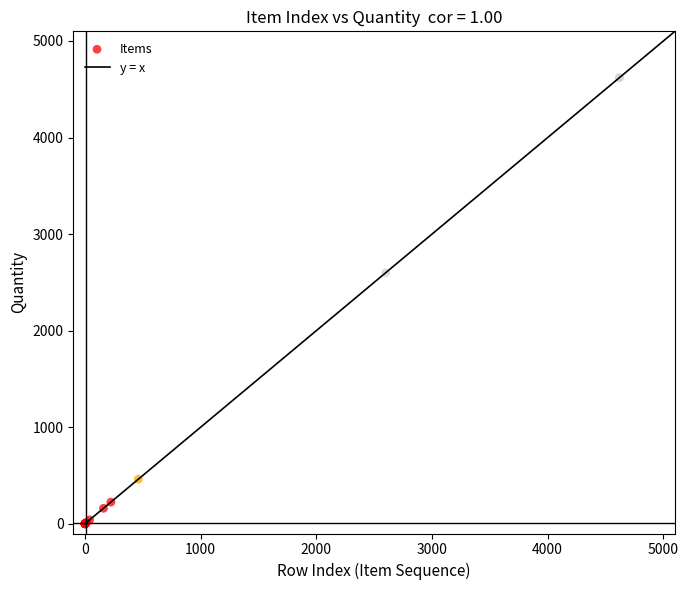

What Y value in the scatter plot is closest to 2310?

2600